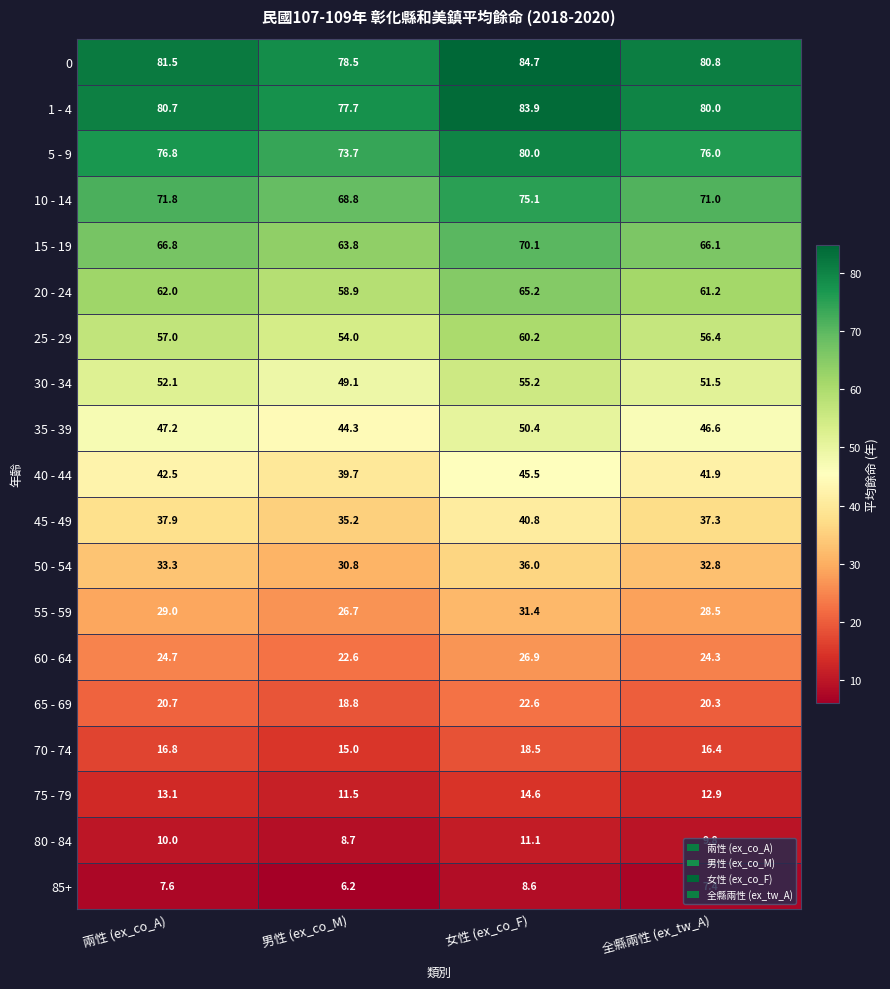

What is the sum of all 0 values?

325.5